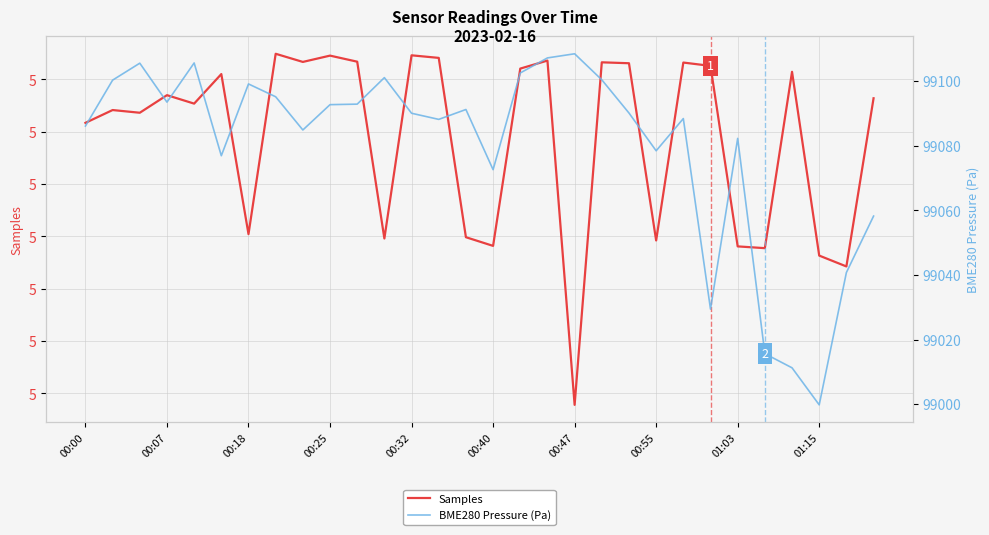

True or false: Samples and BME280 Pressure intersect in this chart.

False